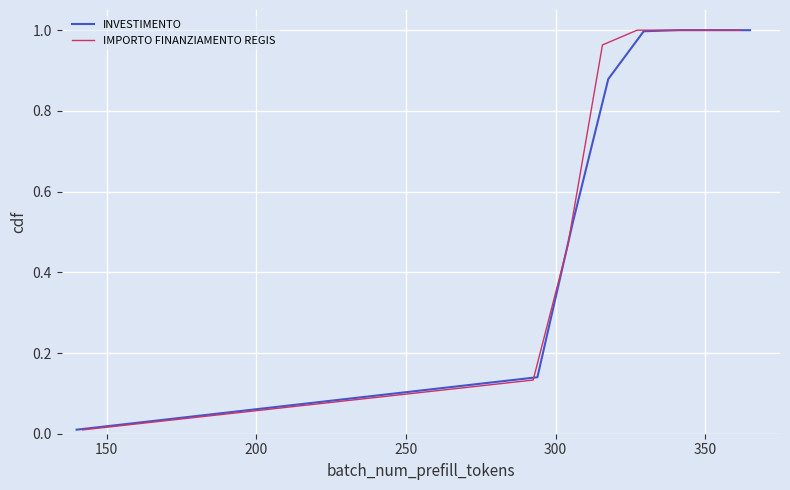

How many distinct data groups are displayed?

2